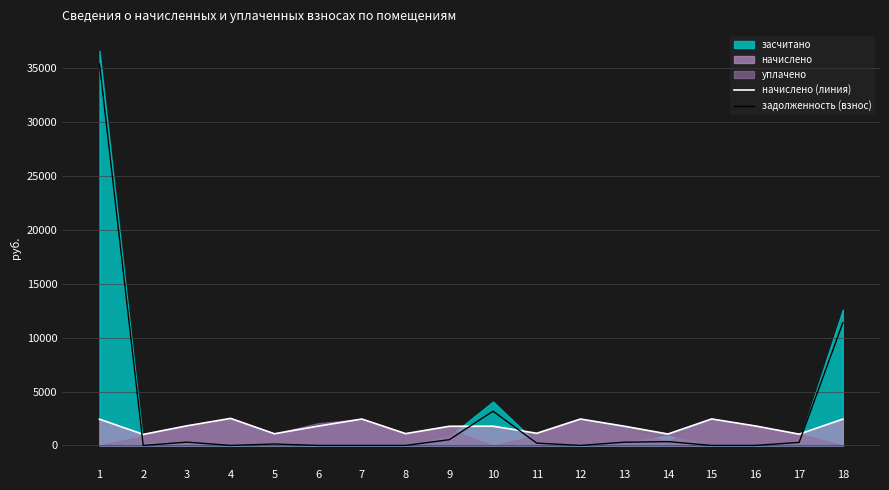

Does the chart have visible grid lines?

Yes